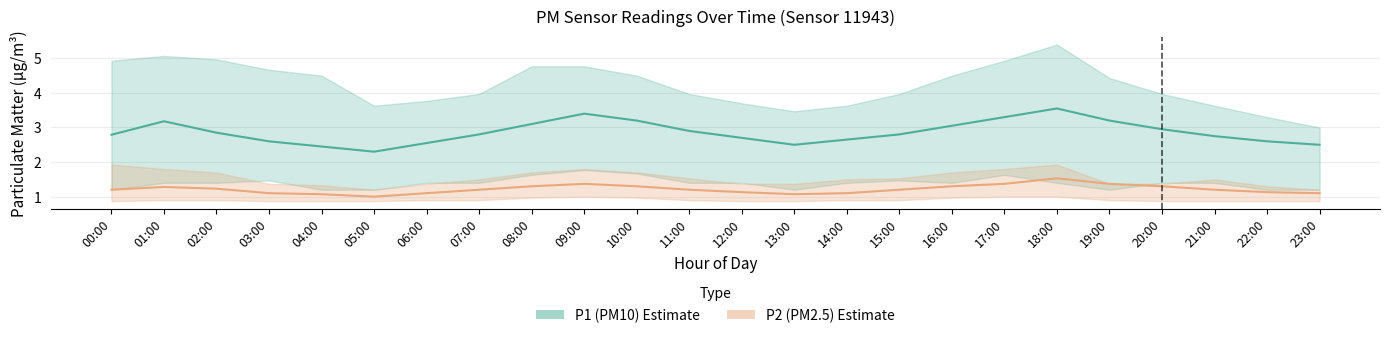

Where is P1_upper nearest to the value 4?

07:00